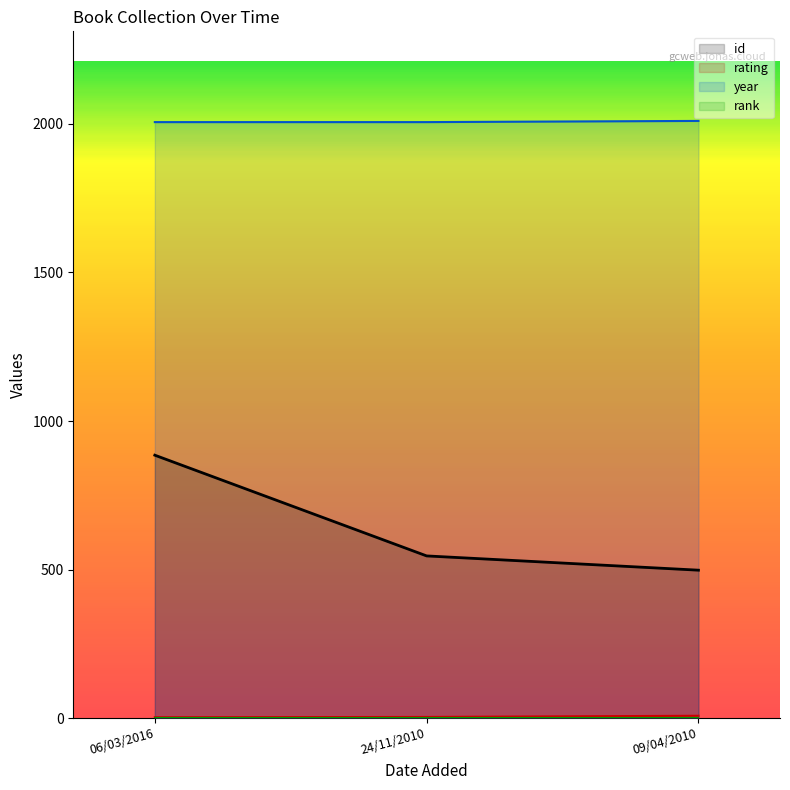

Does the chart have visible grid lines?

No